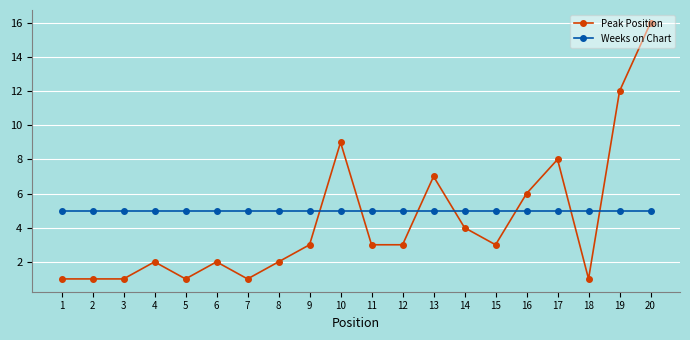

The value of Peak Position at 12 is 3. True or false?

True